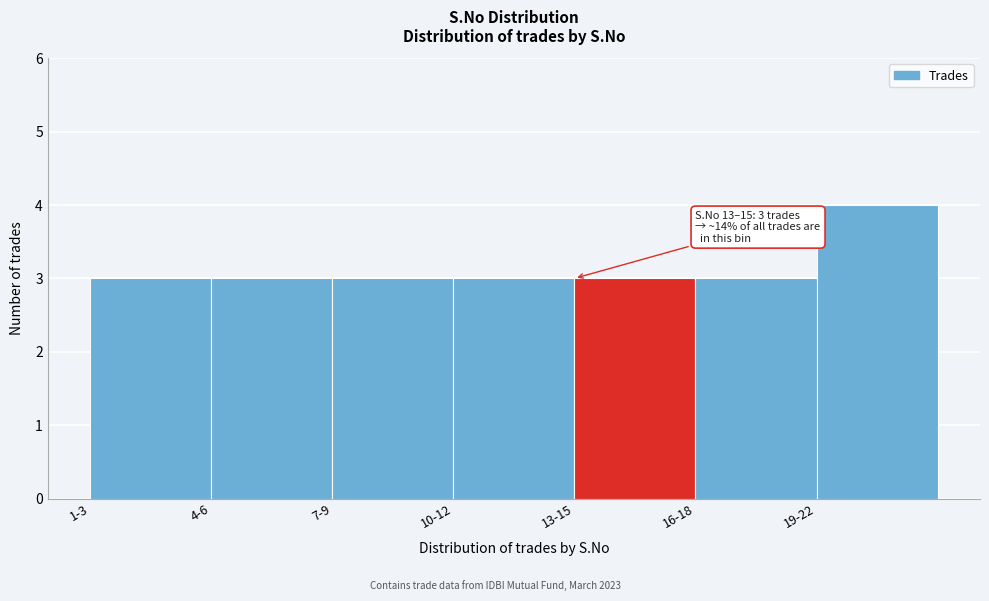

Reading left to right, list all the values displayed in this chart.

1-3=3	4-6=3	7-9=3	10-12=3	13-15=3	16-18=3	19-22=4